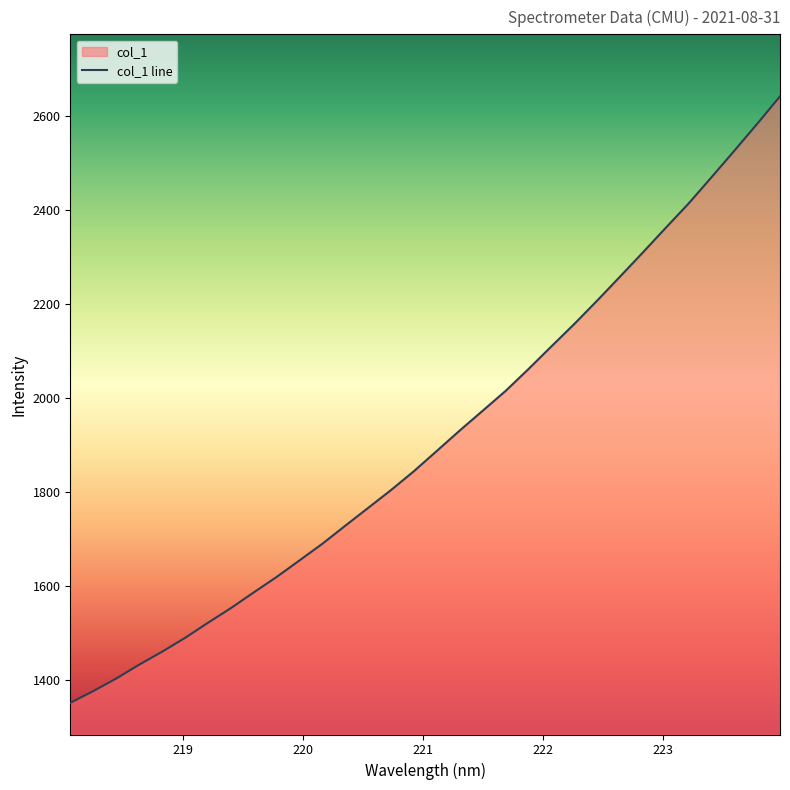

What is the minimum value shown in the chart?

1350.6